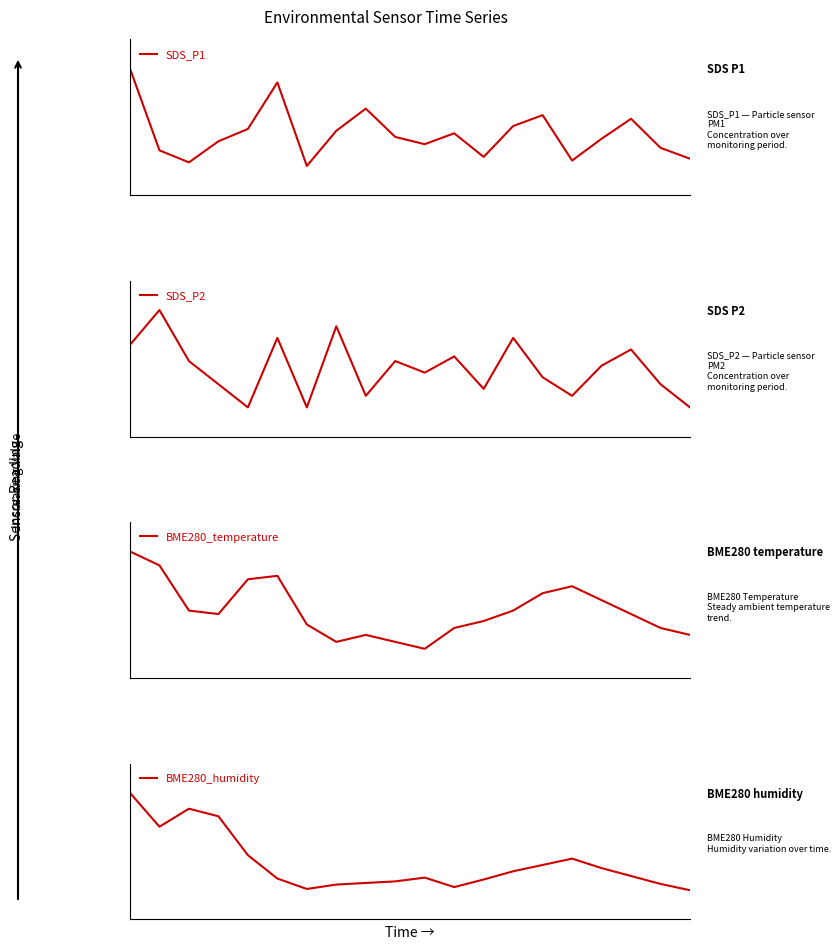

Reading left to right, transcribe all the data shown in this chart.

SDS_P1: 4.4	2.1	1.8	2.4	2.7	4.0	1.7	2.7	3.3	2.5	2.3	2.6	1.9	2.8	3.1	1.9	2.5	3.0	2.2	1.9
SDS_P2: 1.8	1.9	1.7	1.6	1.5	1.8	1.5	1.9	1.6	1.7	1.6	1.7	1.6	1.8	1.6	1.6	1.7	1.8	1.6	1.5
BME280_temperature: 15.7	15.7	15.6	15.5	15.6	15.7	15.5	15.5	15.5	15.5	15.4	15.5	15.5	15.6	15.6	15.6	15.6	15.5	15.5	15.5
BME280_humidity: 66.6	65.5	66.1	65.8	64.6	63.9	63.5	63.7	63.7	63.8	63.9	63.6	63.8	64.1	64.3	64.5	64.2	64.0	63.7	63.5